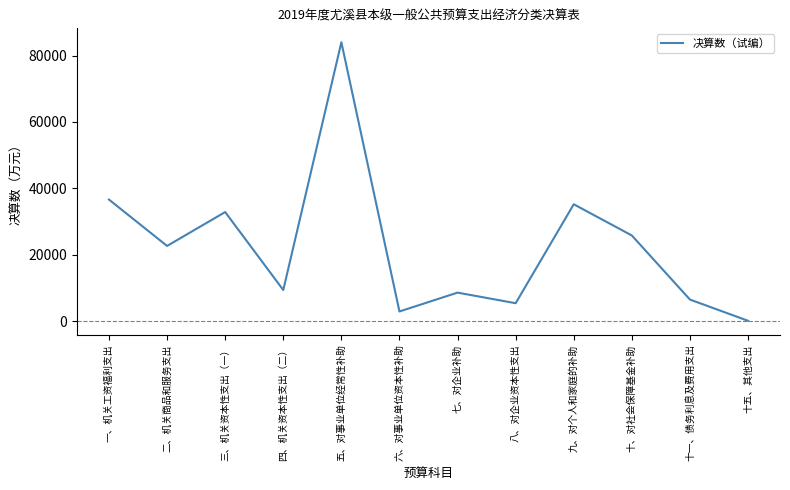

What is the sum of all values?

270377